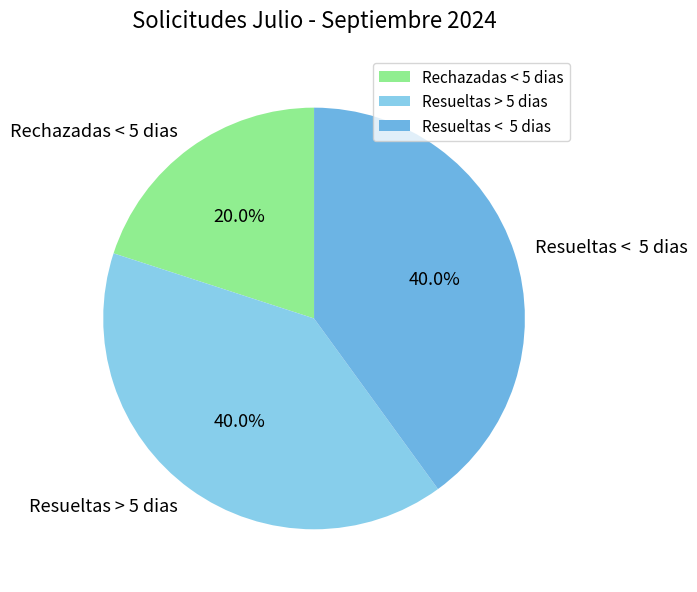

To the nearest percent, what is the average slice percentage?

33%